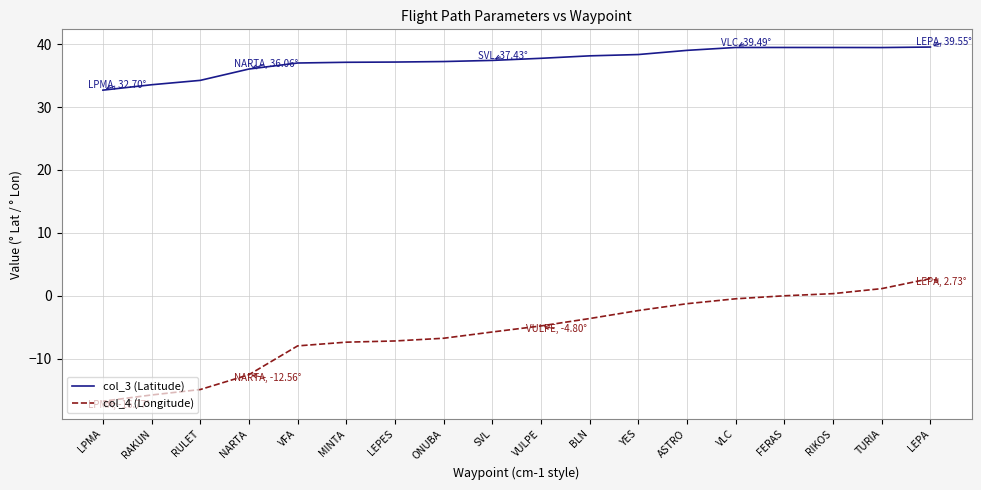

At which label is col_3 (Latitude) closest to 36?

NARTA